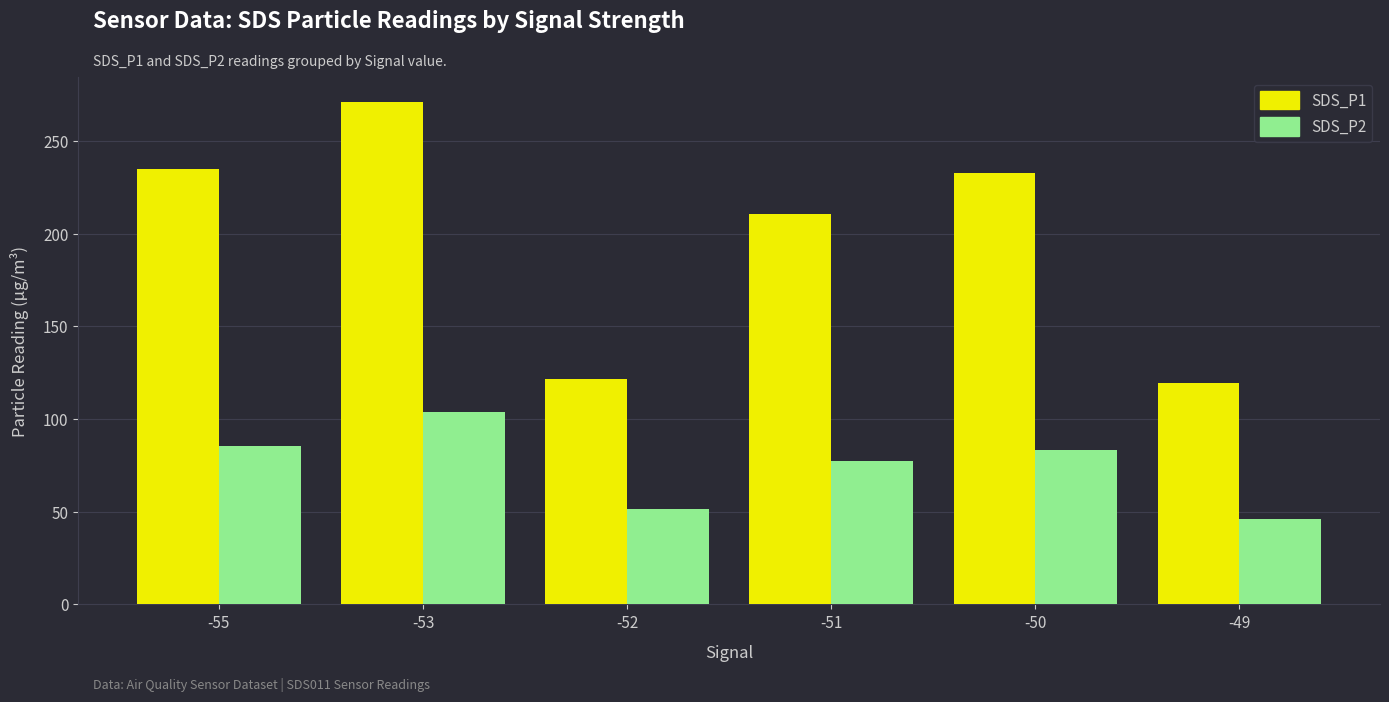

How many values in the SDS_P2 series exceed 83?

3